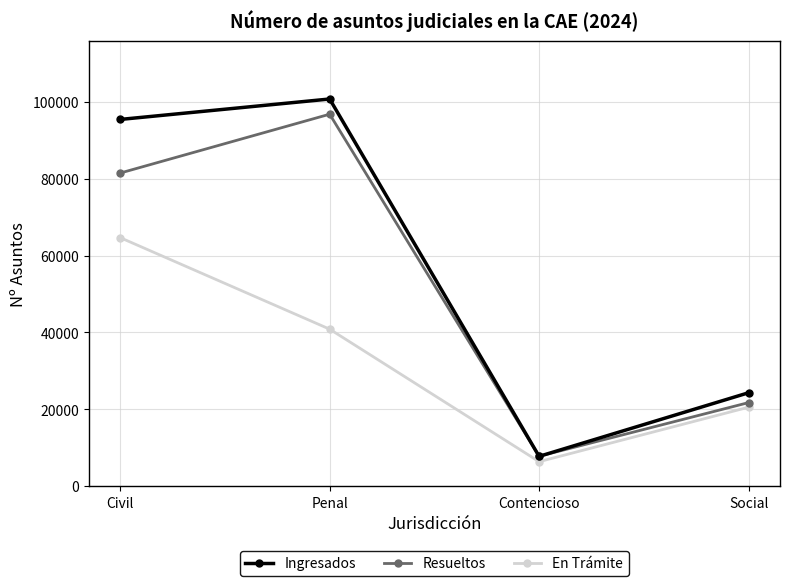

Rank the series by their maximum value, from highest to lowest.

Ingresados, Resueltos, En Trámite